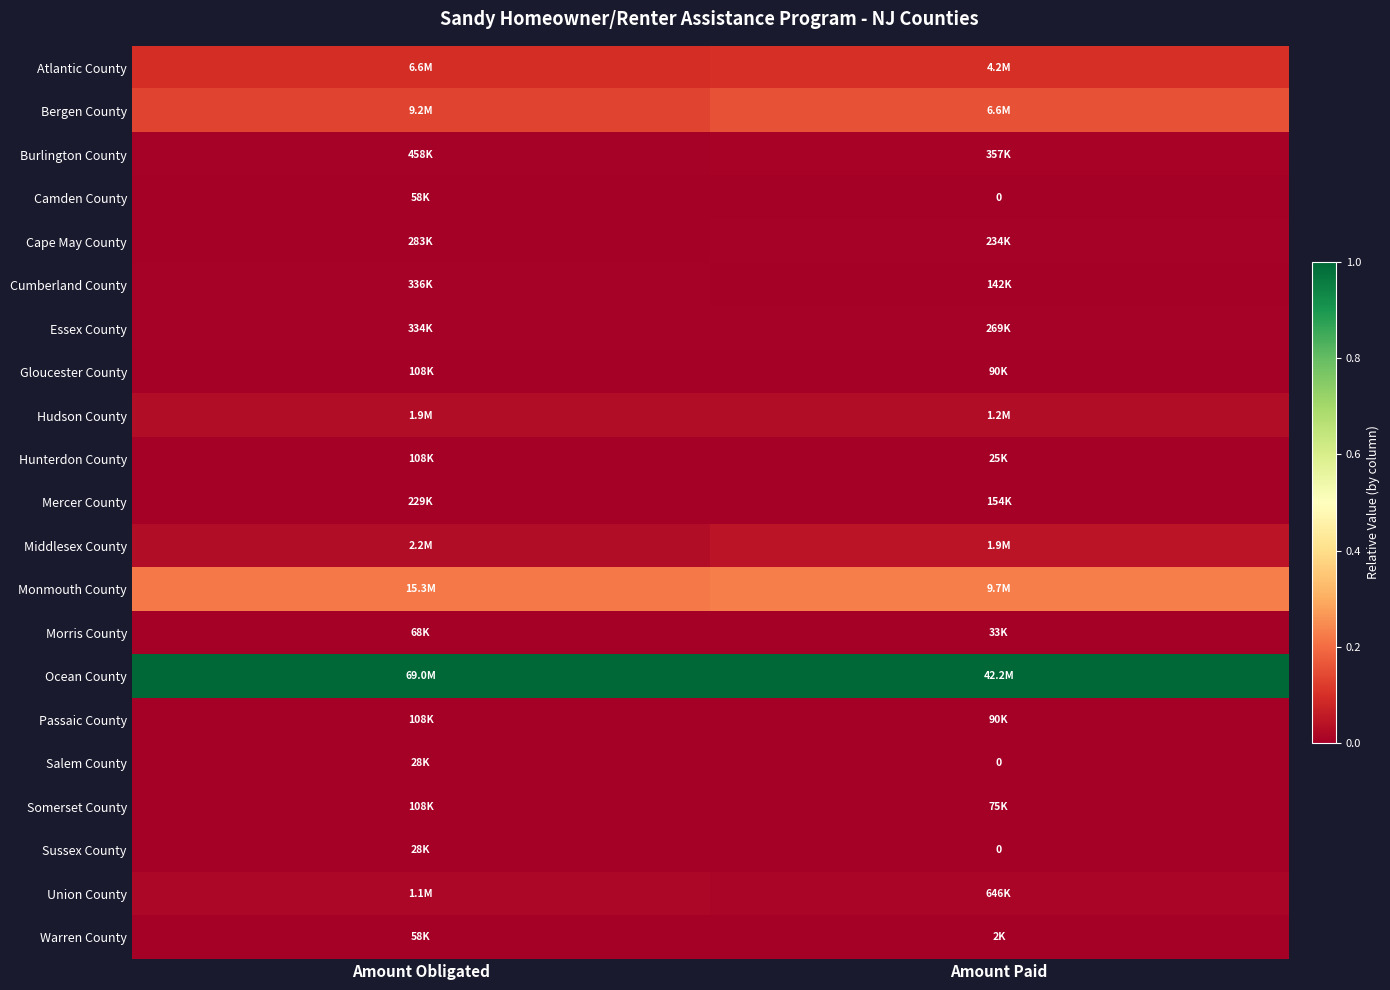

What is the difference between the highest and lowest values at Amount Paid?

1.0